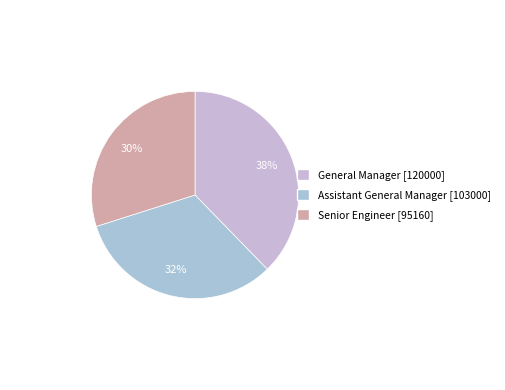

Do Senior Engineer and General Manager together represent more than half of the pie?

Yes